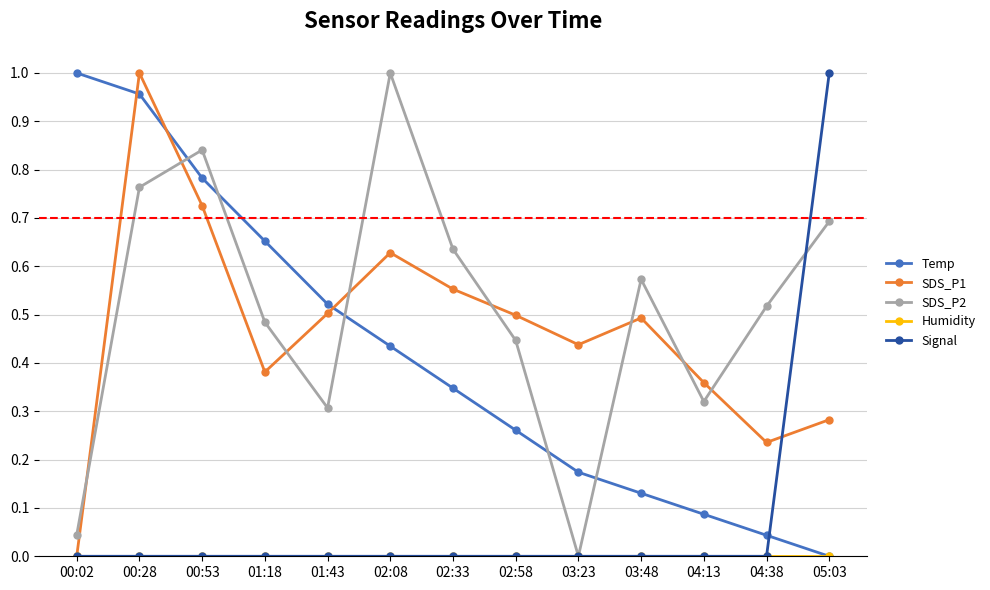

At which category is the sum across all series the highest?

00:28